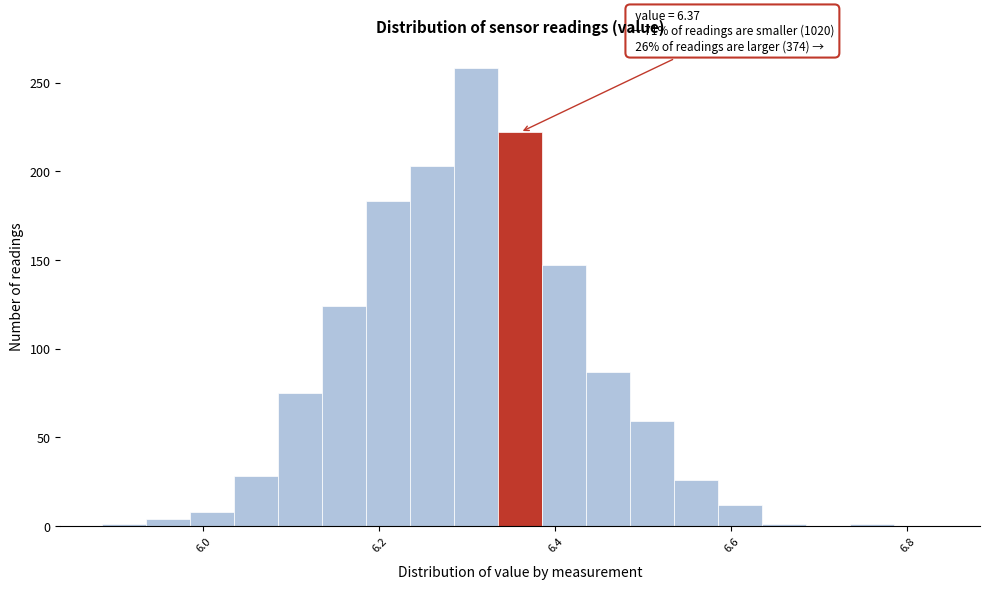

Read against the x-axis, roughly where is the centre of the tallest bar?

6.32